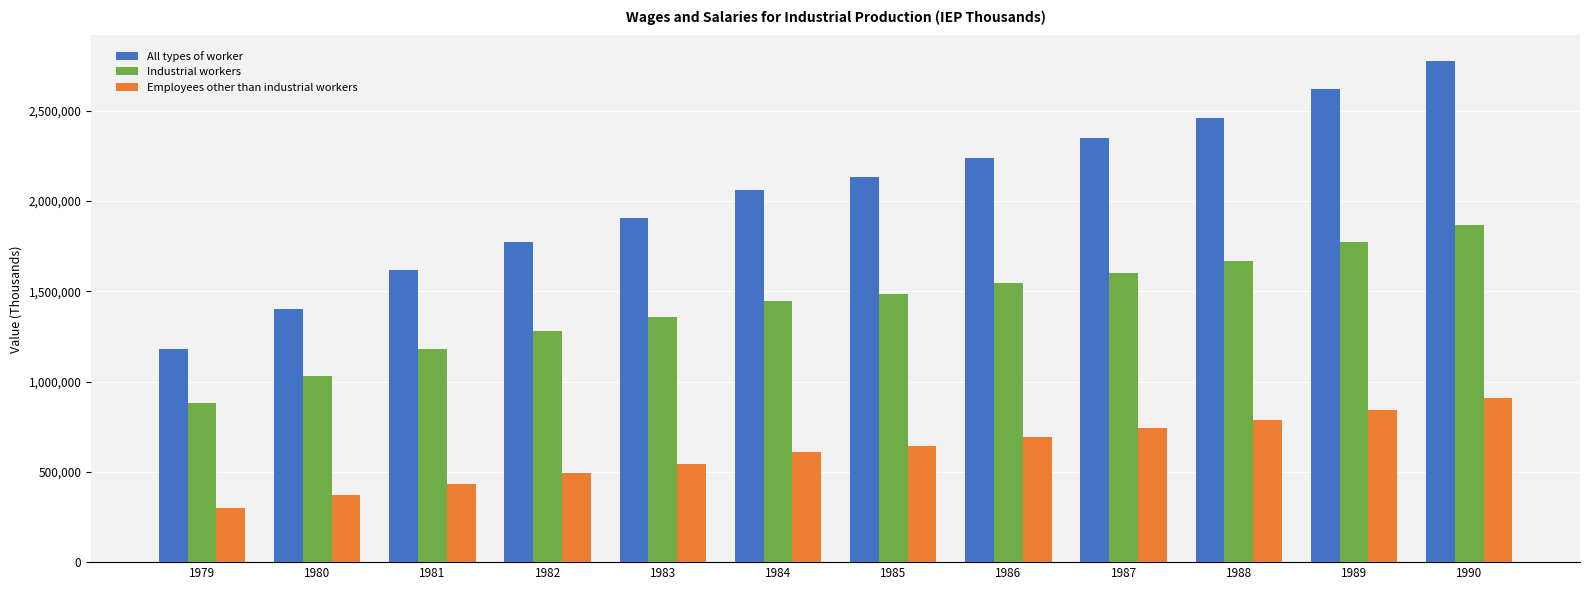

Which category has the highest value in the Industrial workers series?

1990